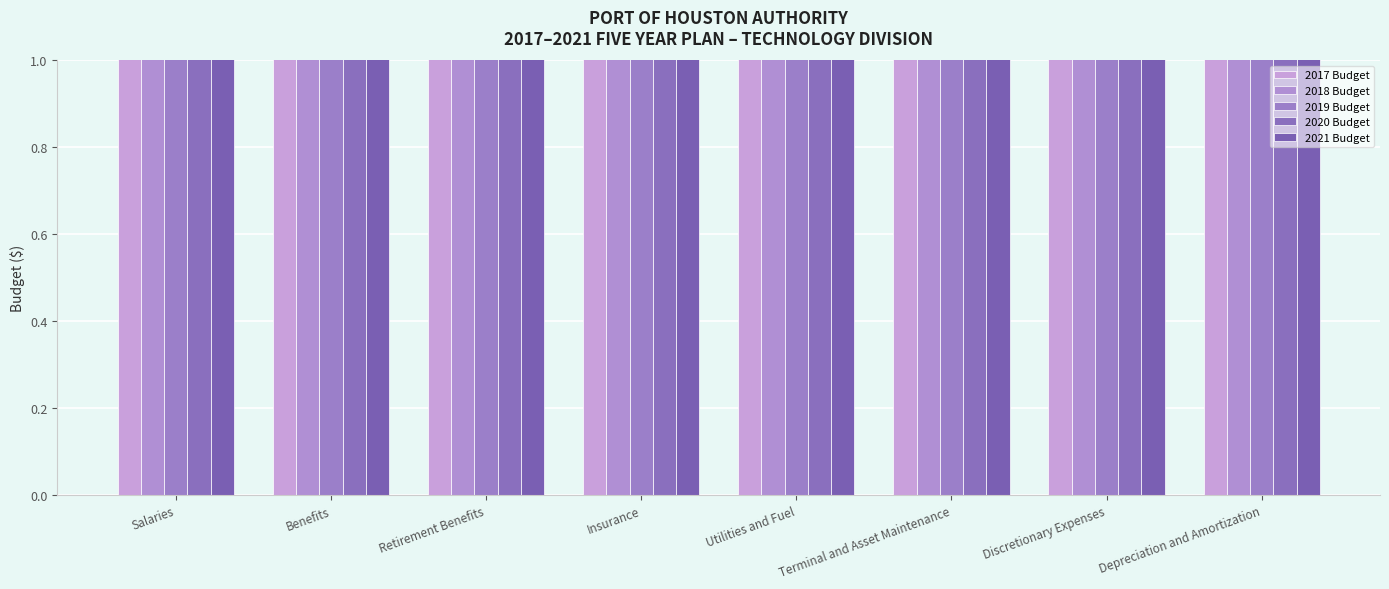

Reading left to right, list all the values displayed in this chart.

2017 Budget: Salaries=2154240.5	Benefits=908669.9	Retirement Benefits=452083.7	Insurance=226022.4	Utilities and Fuel=632140.0	Terminal and Asset Maintenance=384000.0	Discretionary Expenses=3550126.1	Depreciation and Amortization=2285266.8
2018 Budget: Salaries=2154240.5	Benefits=908572.2	Retirement Benefits=562479.7	Insurance=226022.4	Utilities and Fuel=632230.0	Terminal and Asset Maintenance=450250.0	Discretionary Expenses=3497875.0	Depreciation and Amortization=2266252.1
2019 Budget: Salaries=2154240.5	Benefits=908572.2	Retirement Benefits=562032.4	Insurance=226022.4	Utilities and Fuel=622280.0	Terminal and Asset Maintenance=487598.0	Discretionary Expenses=3712503.0	Depreciation and Amortization=2423512.0
2020 Budget: Salaries=2154240.5	Benefits=908572.2	Retirement Benefits=562032.4	Insurance=226022.4	Utilities and Fuel=664400.0	Terminal and Asset Maintenance=517047.0	Discretionary Expenses=3492599.0	Depreciation and Amortization=2324037.8
2021 Budget: Salaries=2154240.5	Benefits=908572.2	Retirement Benefits=562032.4	Insurance=226022.4	Utilities and Fuel=645400.0	Terminal and Asset Maintenance=544603.0	Discretionary Expenses=3611723.0	Depreciation and Amortization=2332201.0